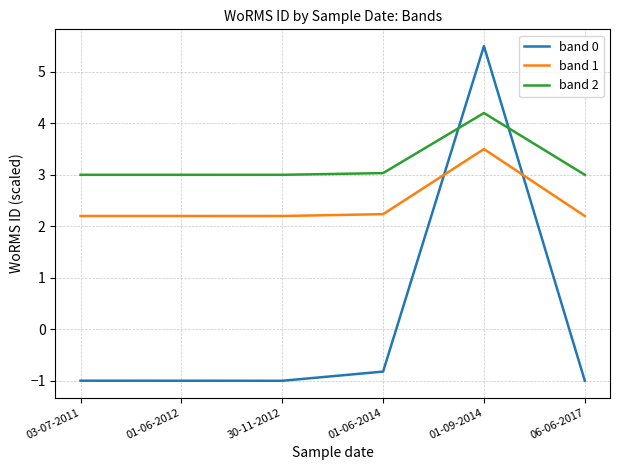

Does the chart display data point markers on the line(s)?

No